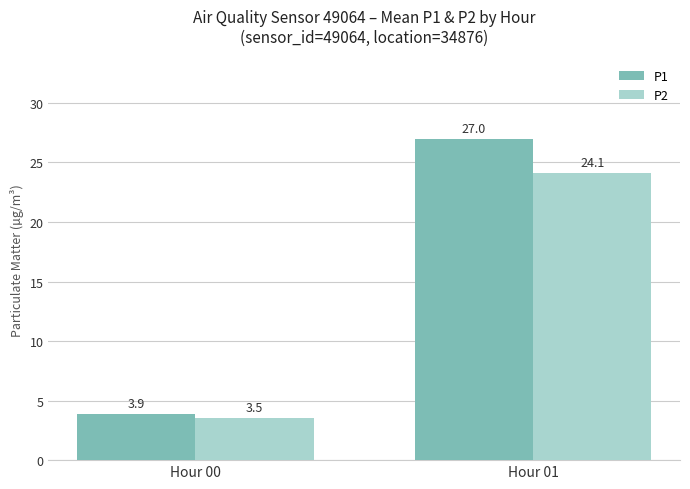

At which label is P2 closest to 13?

Hour 00